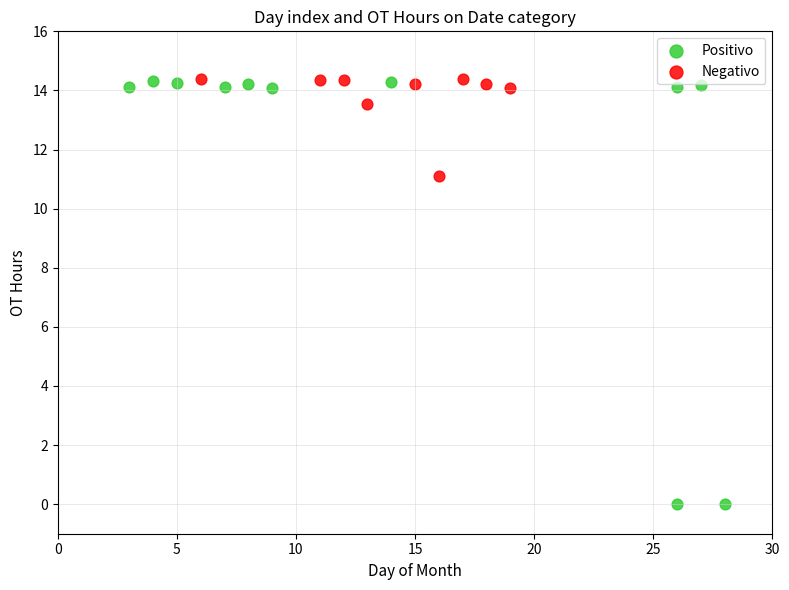

Which series has the widest spread of Y values?

Positivo